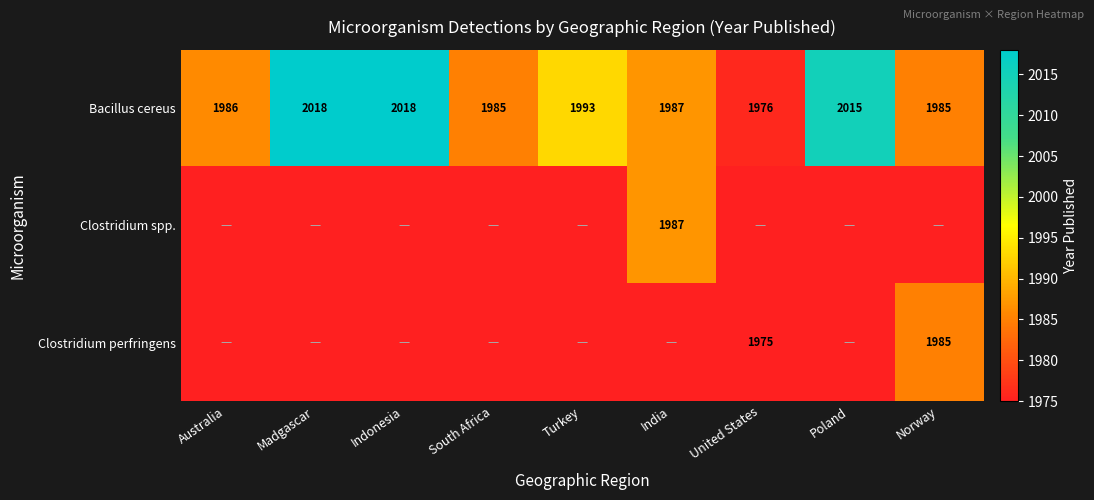

What is the highest value of the Bacillus cereus series?

2018